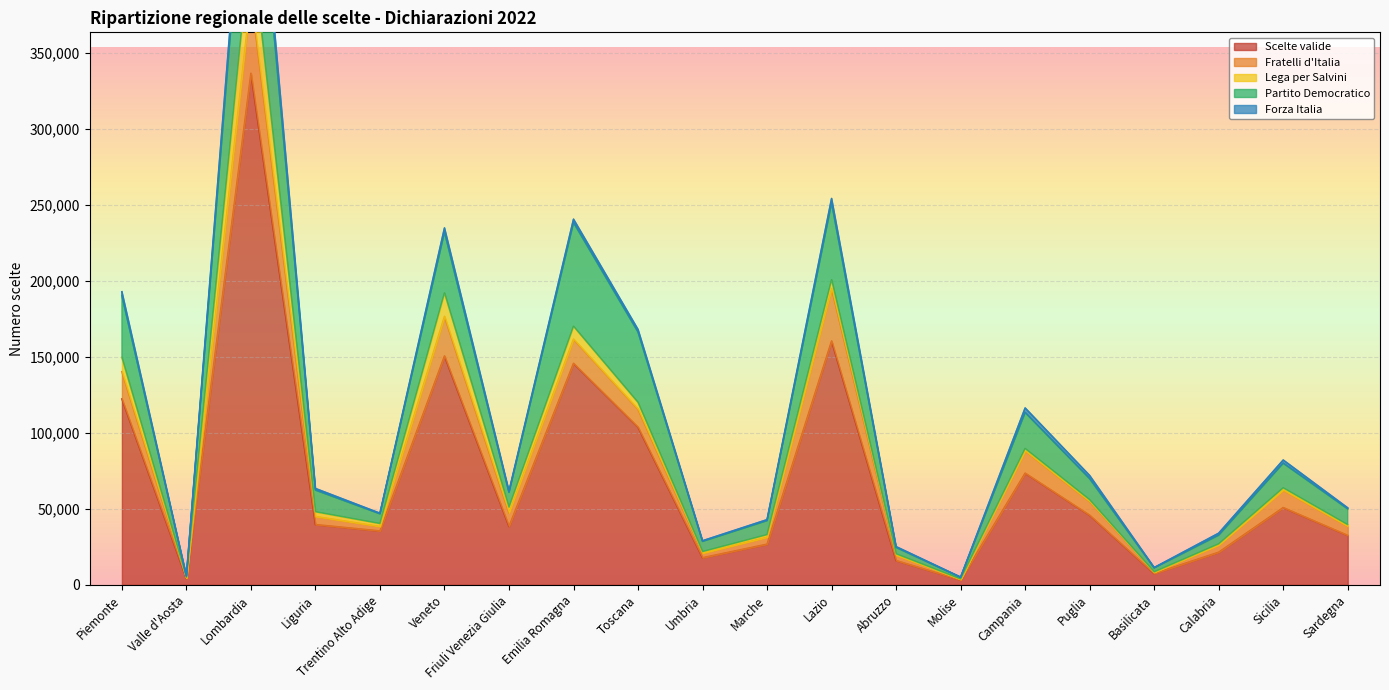

What is the difference between the maximum and minimum values in the Partito Democratico series?

103150